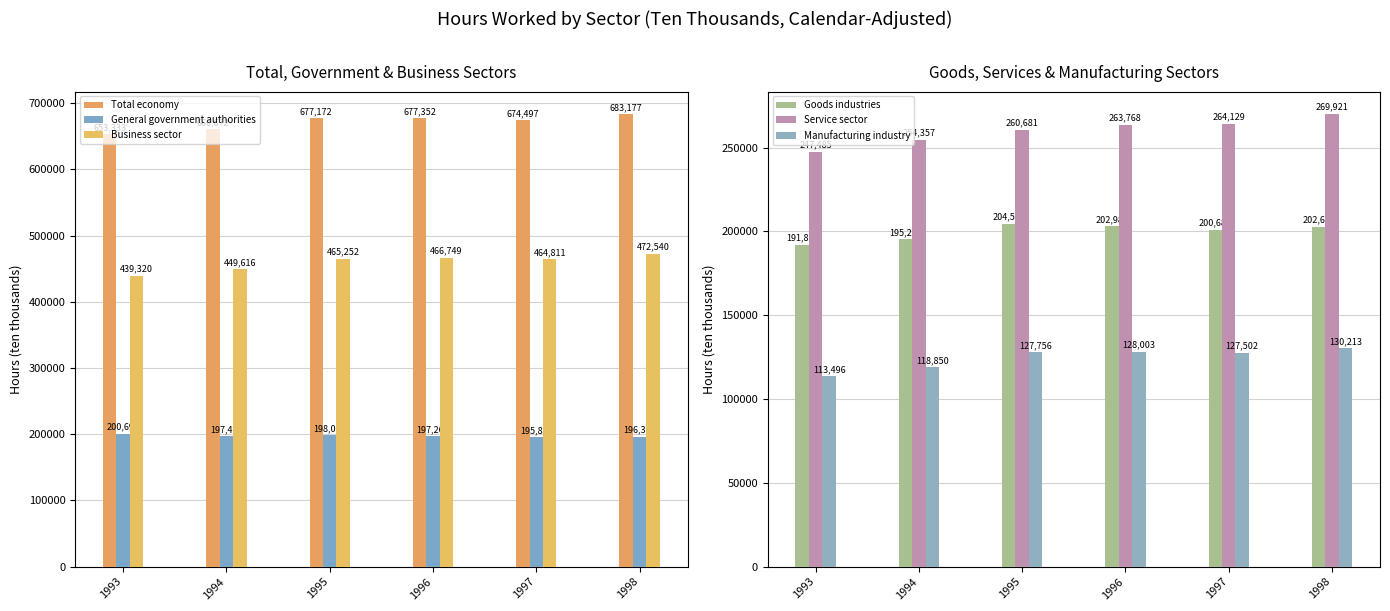

What is the difference between the highest and lowest values at 1993?

539837